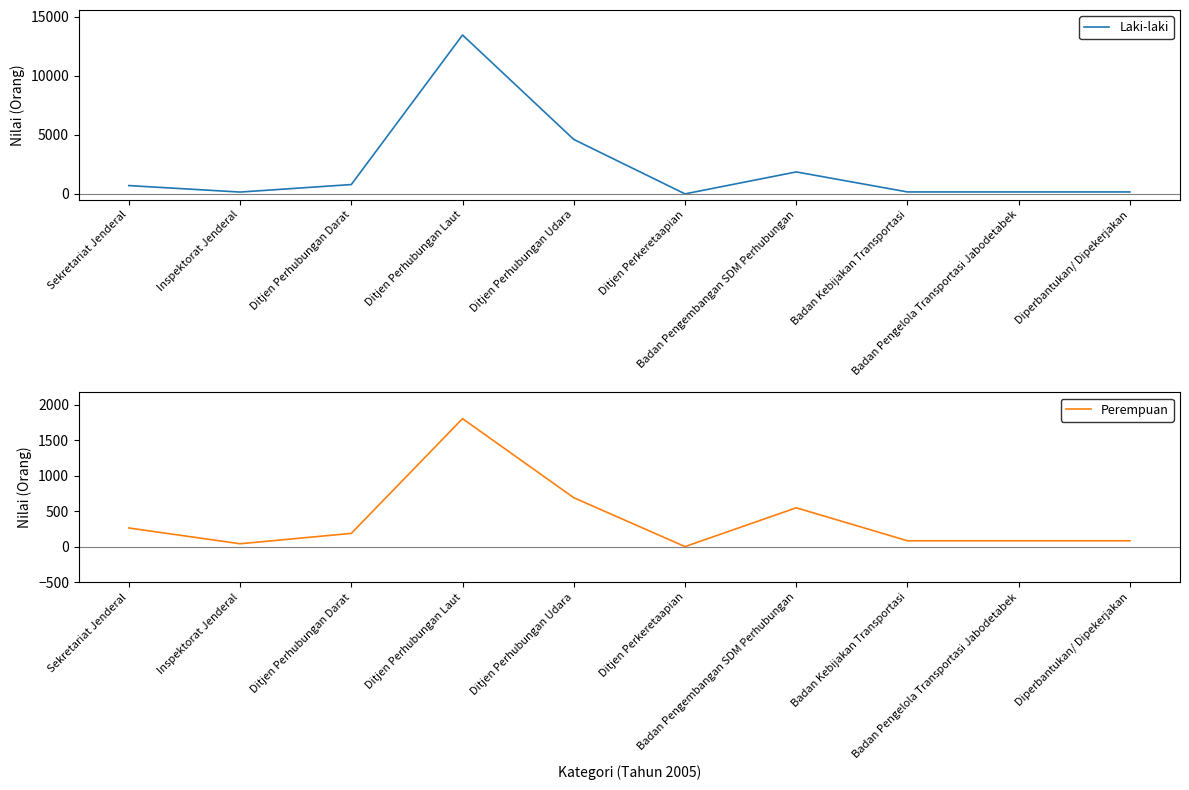

Reading right to left, transcribe all the data shown in this chart.

Laki-laki: Diperbantukan/ Dipekerjakan=165	Badan Pengelola Transportasi Jabodetabek=165	Badan Kebijakan Transportasi=165	Badan Pengembangan SDM Perhubungan=1862	Ditjen Perkeretaapian=0	Ditjen Perhubungan Udara=4615	Ditjen Perhubungan Laut=13471	Ditjen Perhubungan Darat=791	Inspektorat Jenderal=154	Sekretariat Jenderal=703
Perempuan: Diperbantukan/ Dipekerjakan=82	Badan Pengelola Transportasi Jabodetabek=82	Badan Kebijakan Transportasi=82	Badan Pengembangan SDM Perhubungan=546	Ditjen Perkeretaapian=0	Ditjen Perhubungan Udara=688	Ditjen Perhubungan Laut=1801	Ditjen Perhubungan Darat=186	Inspektorat Jenderal=40	Sekretariat Jenderal=262